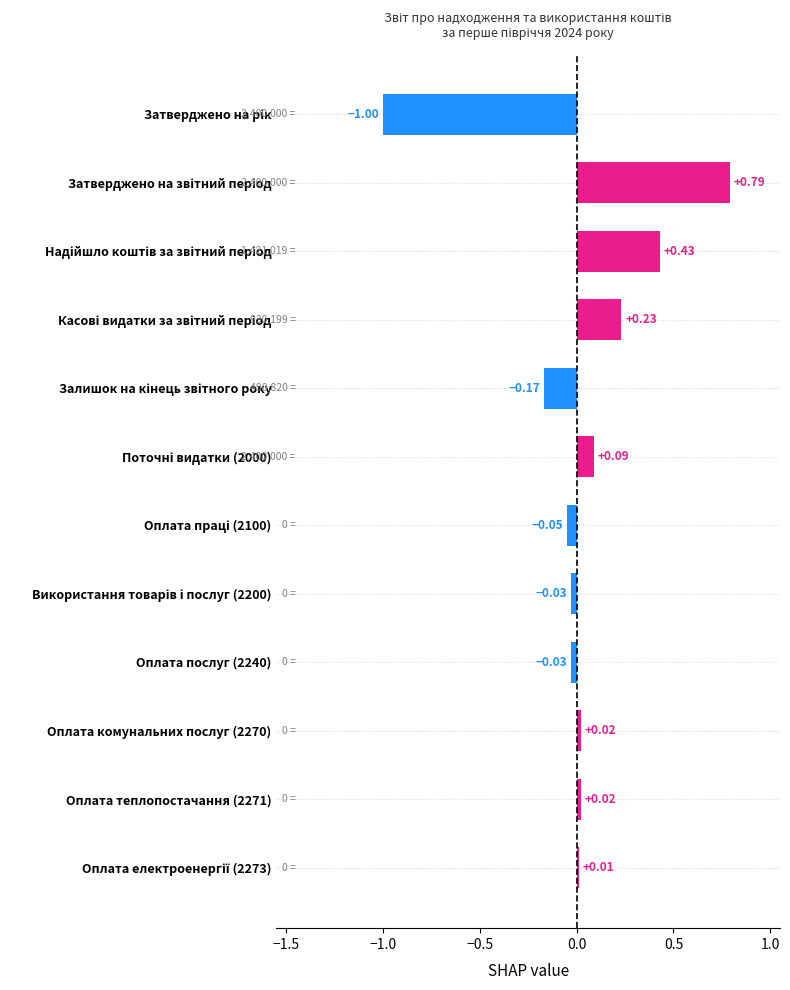

What is the sum of all values?

0.3